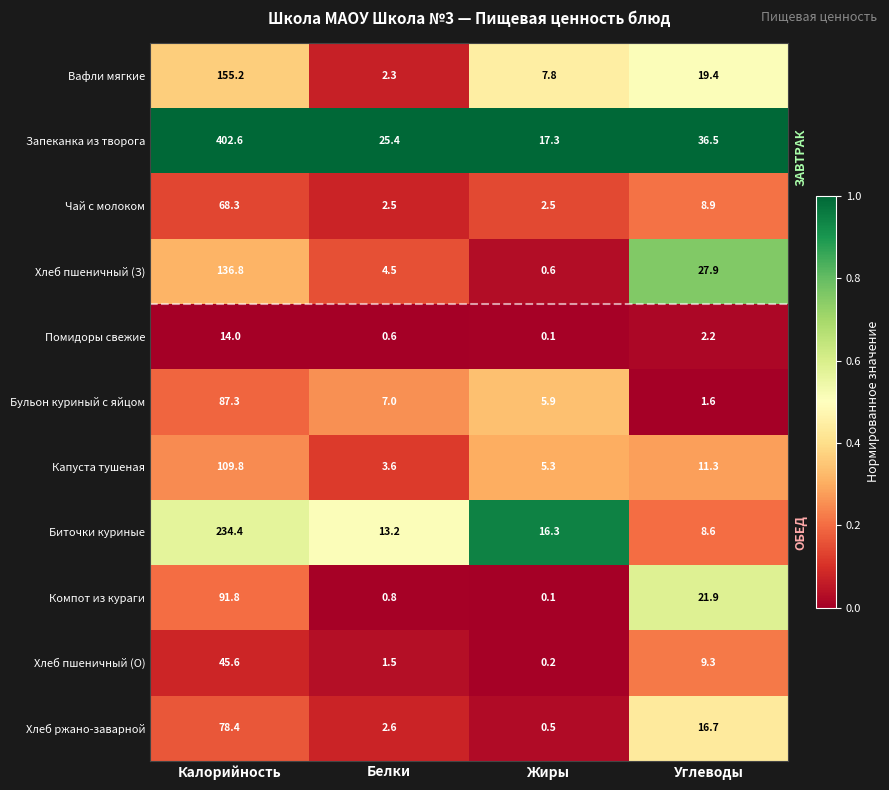

What is the difference between the highest and lowest values at Белки?

24.8